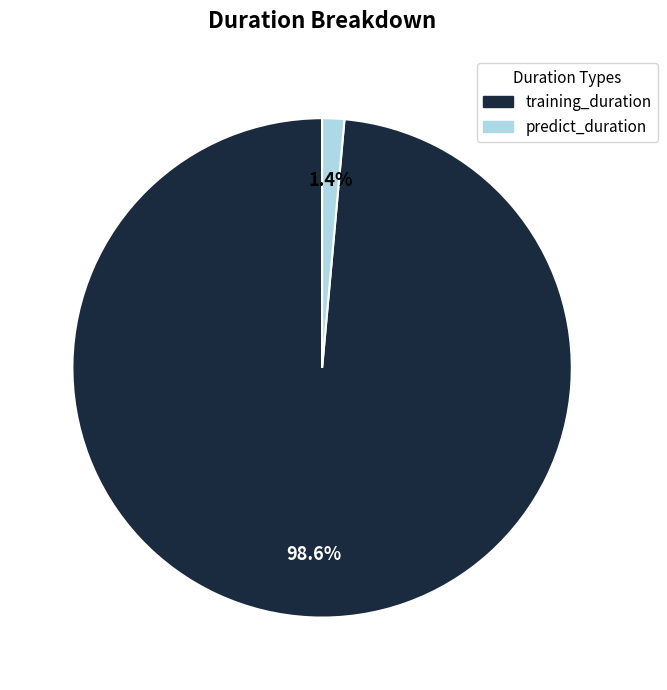

True or false: training_duration accounts for 93% of the total.

False